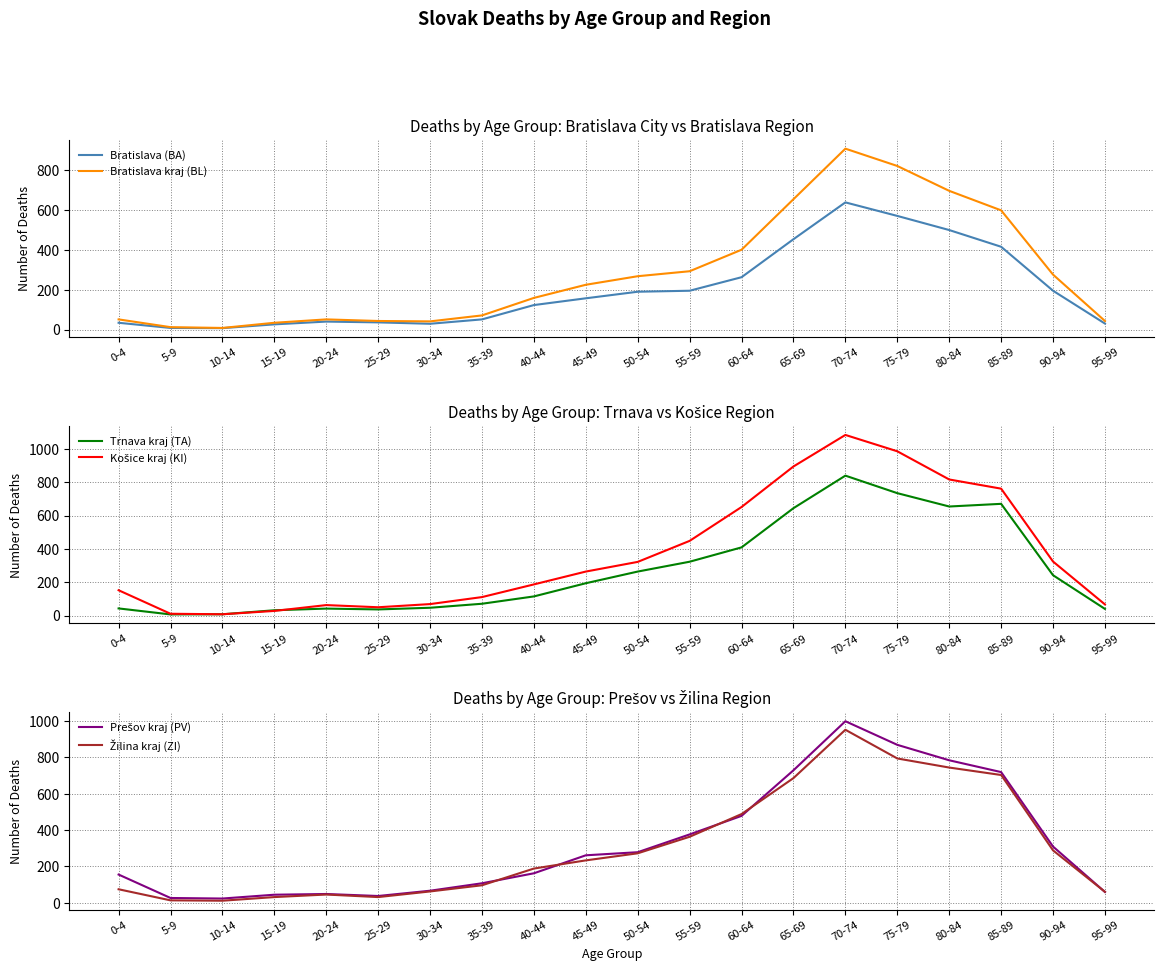

True or false: Trnava kraj (TA) and Prešov kraj (PV) cross at least once.

False